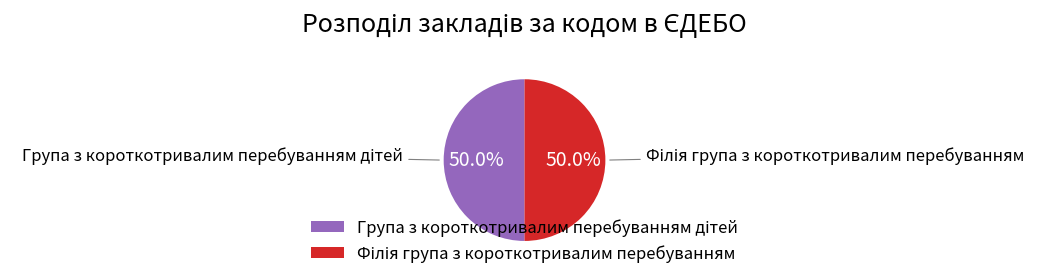

To the nearest percent, what portion does Група з короткотривалим перебуванням дітей represent?

50%